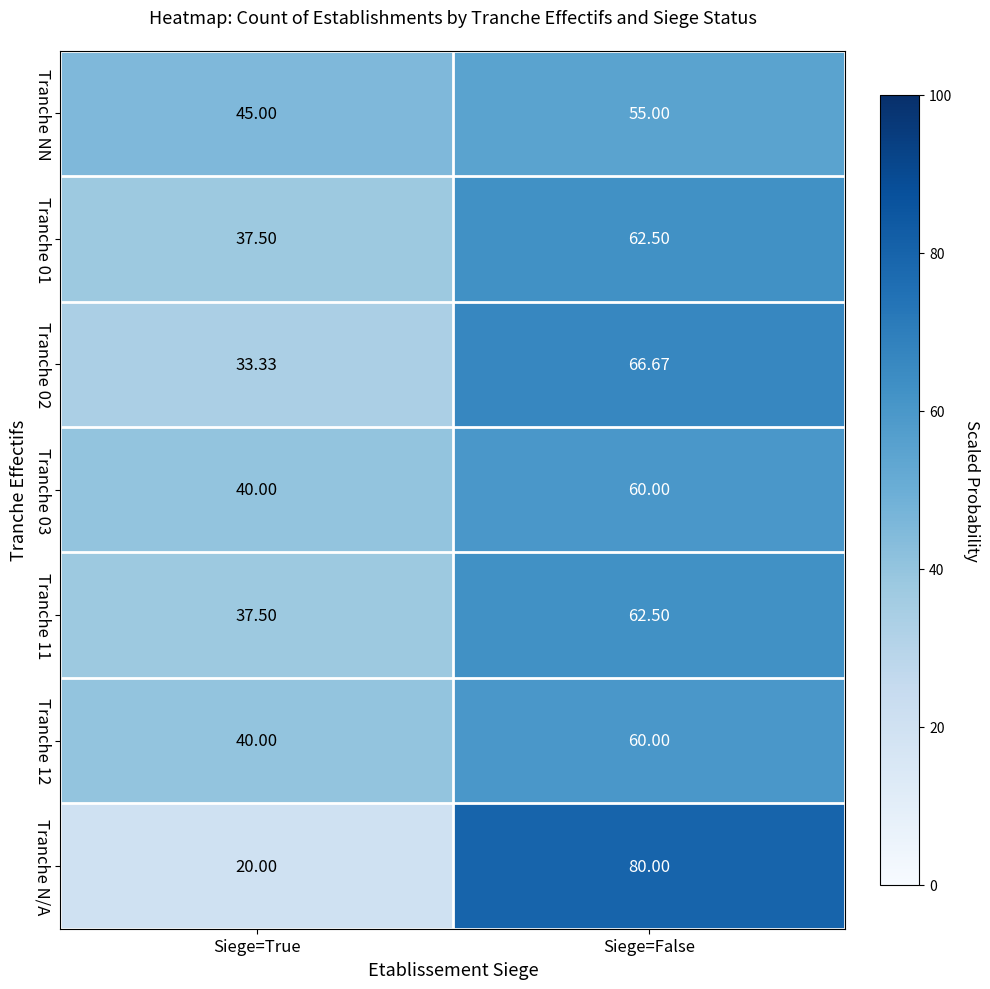

Which category has the highest value in the Tranche N/A series?

Siege=False